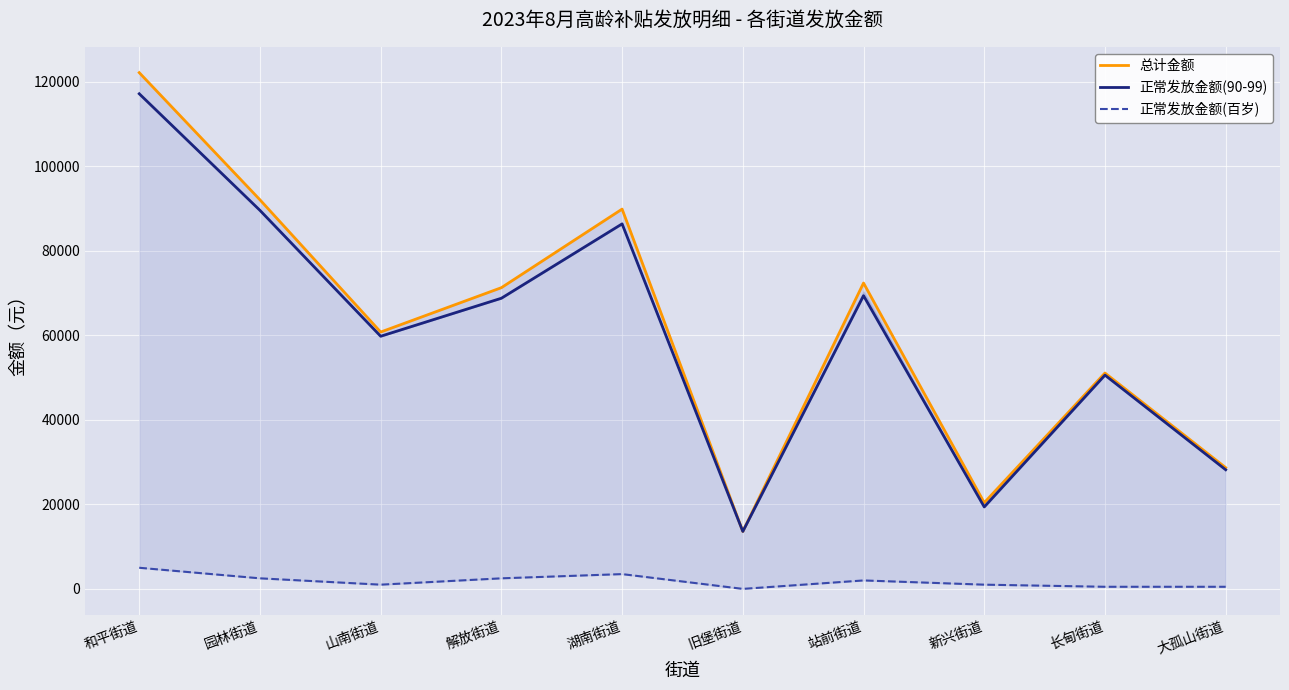

How many categories are shown in the chart?

10